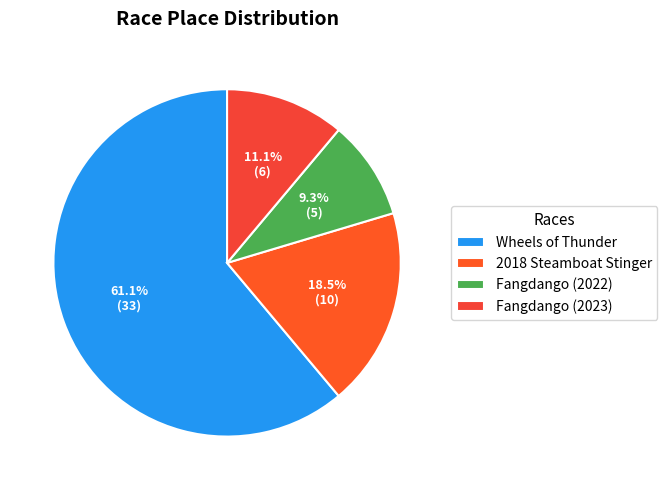

Rank the categories by value from highest to lowest.

Wheels of Thunder, 2018 Steamboat Stinger, Fangdango (2023), Fangdango (2022)